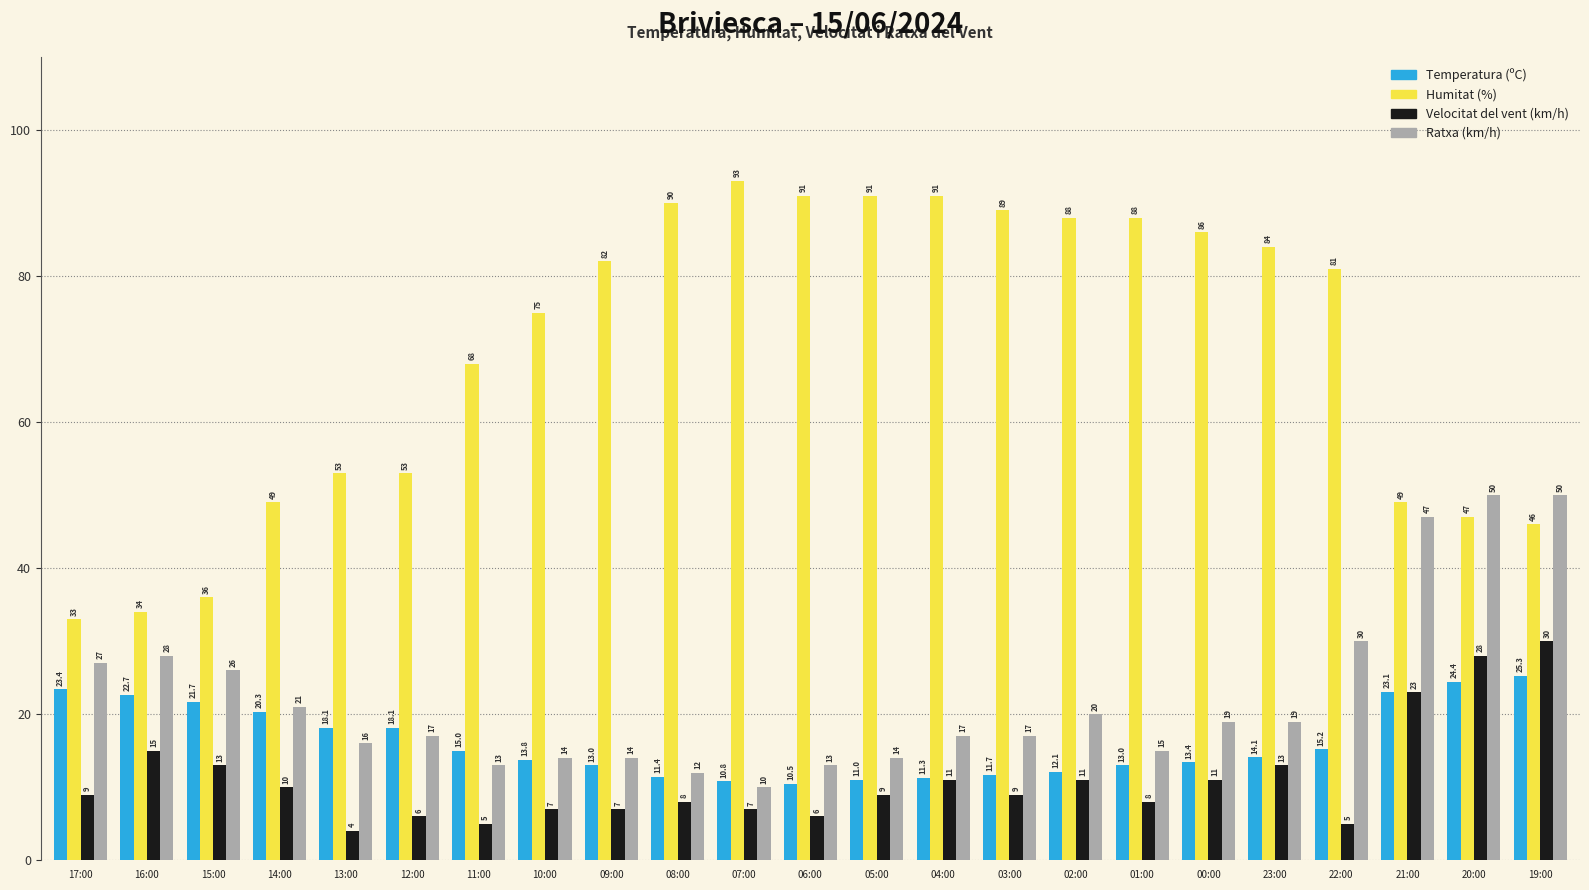

Does the chart contain any negative values?

No